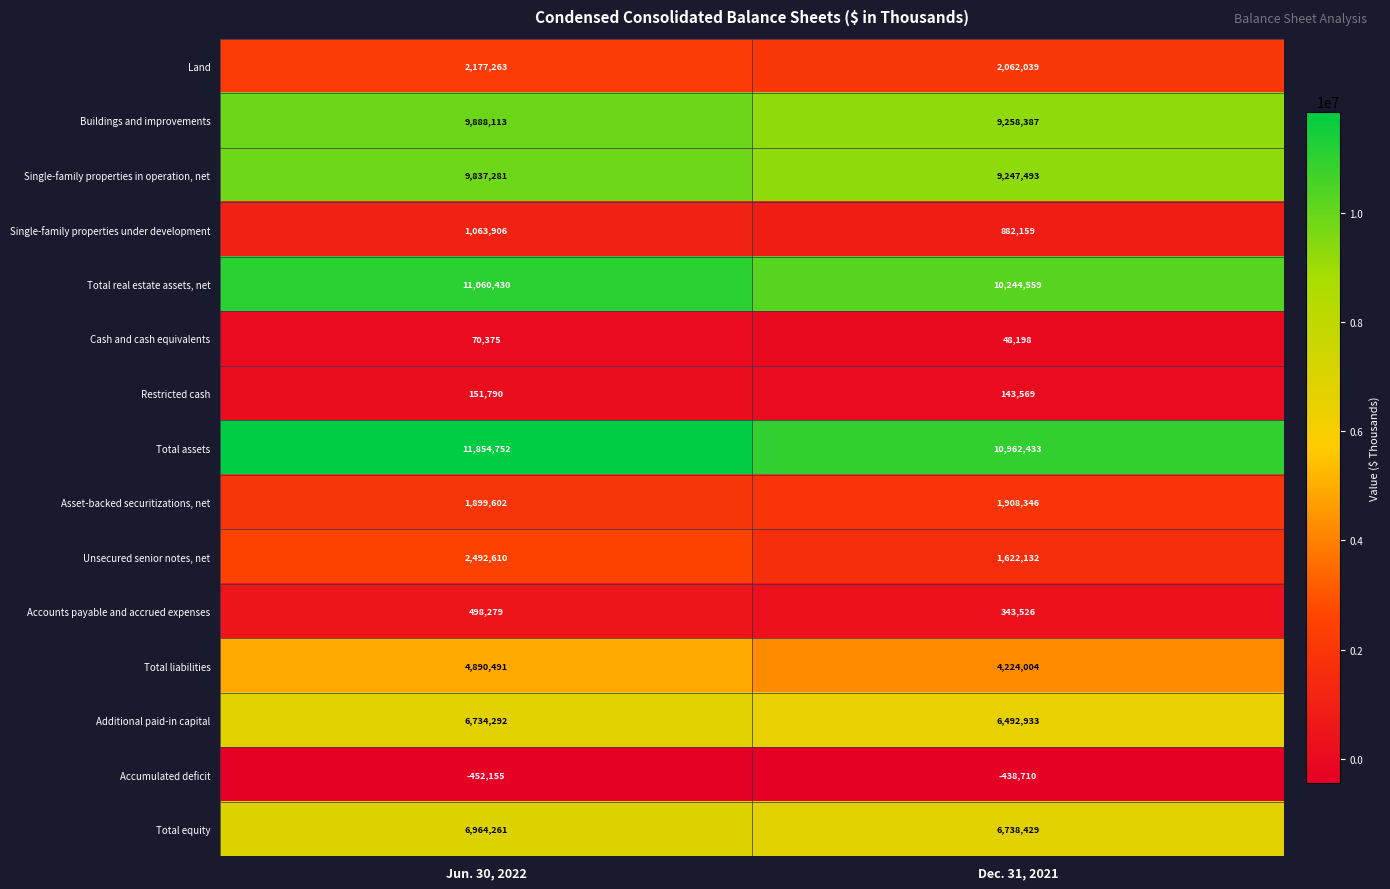

What is the maximum value shown in the chart?

11854752